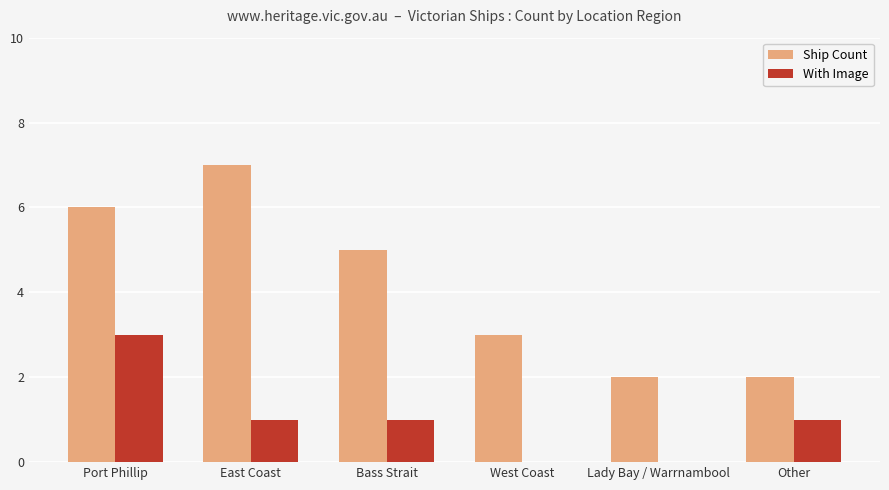

Is the value of With Image at East Coast greater than the value of Ship Count at Other?

No